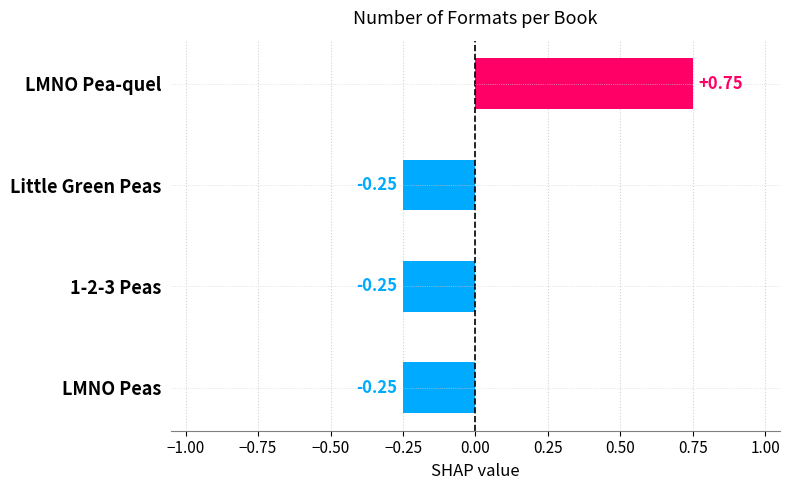

How many data points does each series have?

4